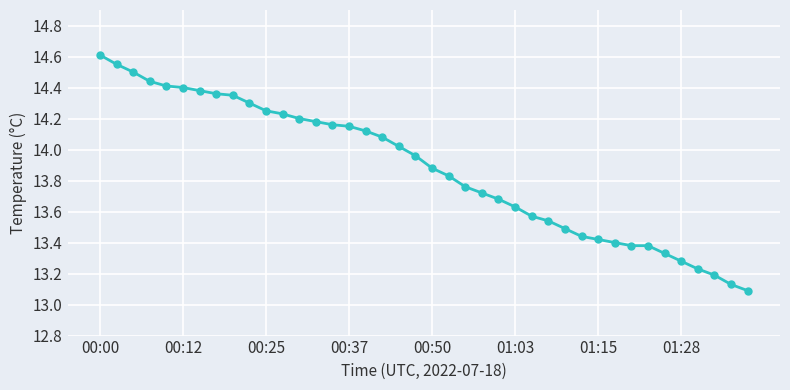

What is the difference between the maximum and minimum values?

1.5